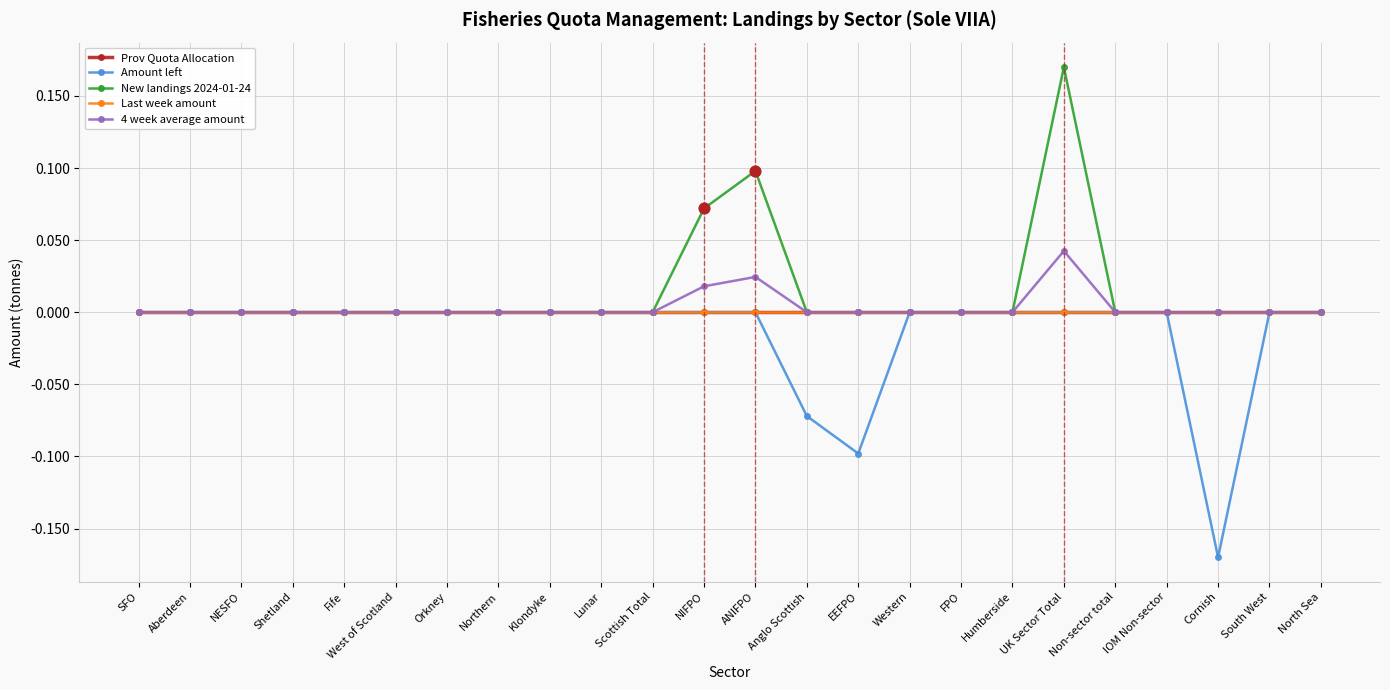

Is this an area chart (filled region under the line)?

No